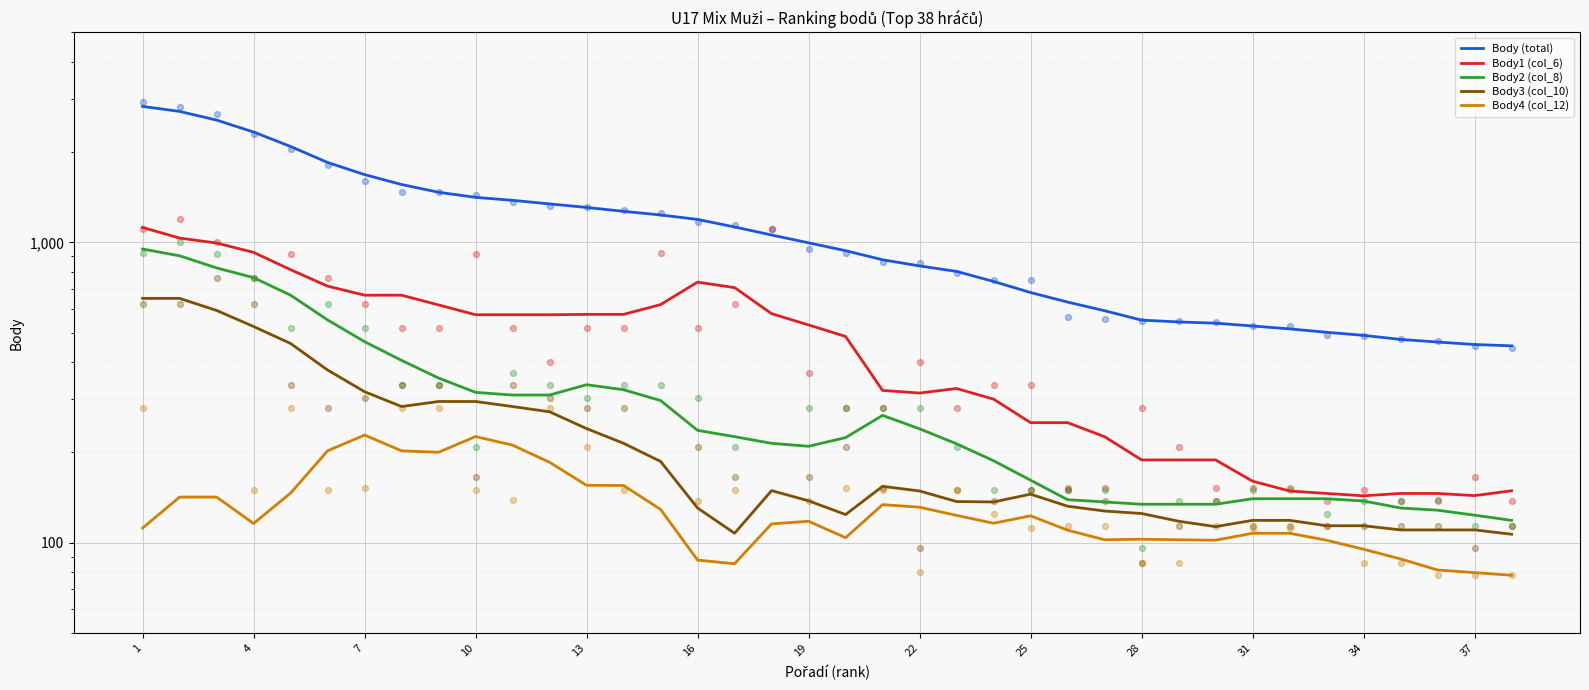

Which series has the largest Y range (max minus min)?

Body (total)